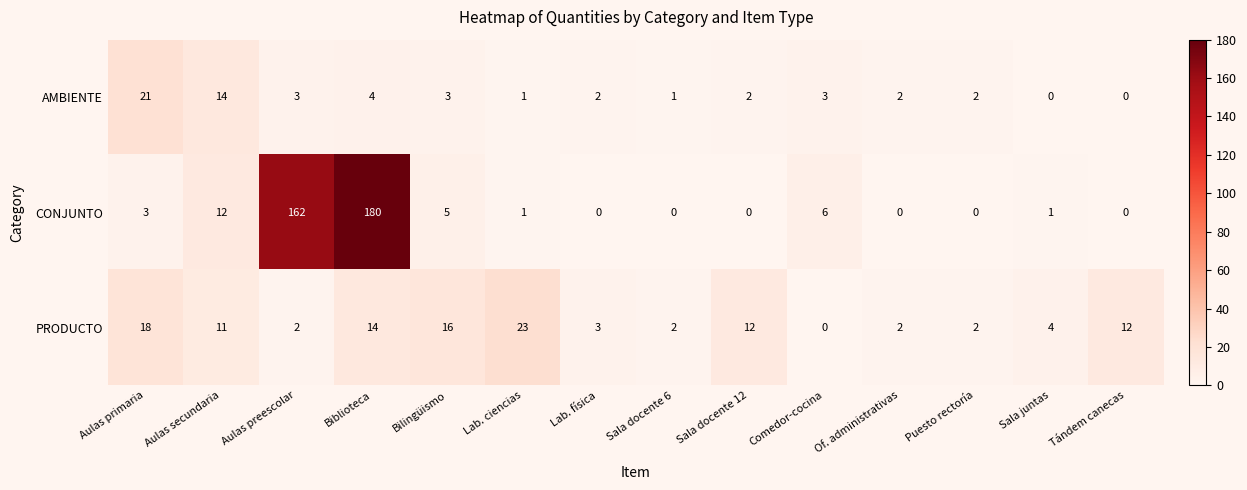

How many values in the PRODUCTO series are below 11?

7